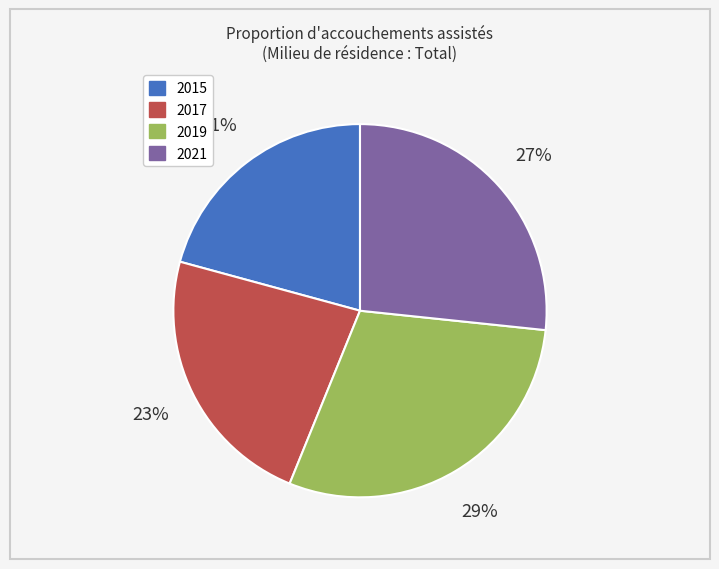

Does 2015 represent more than half of the total?

No